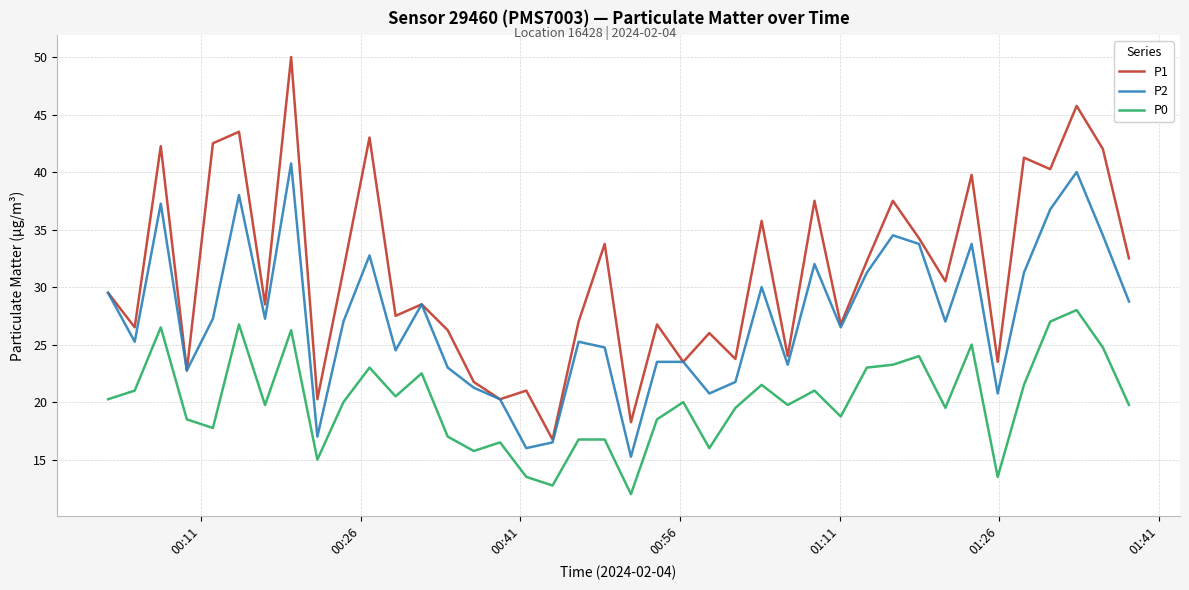

Which series has the largest total across all categories?

P1